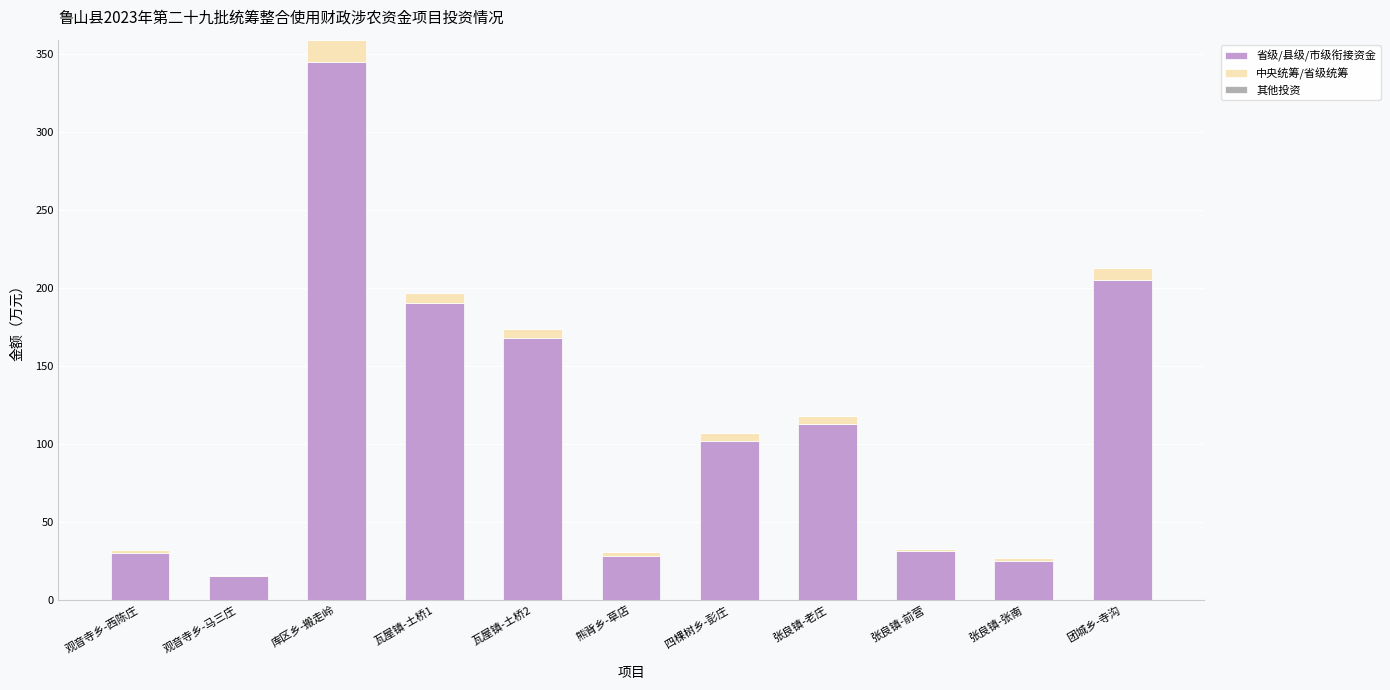

What value does the 省级/县级/市级衔接资金 series have at 观音寺乡-西陈庄?

30.0